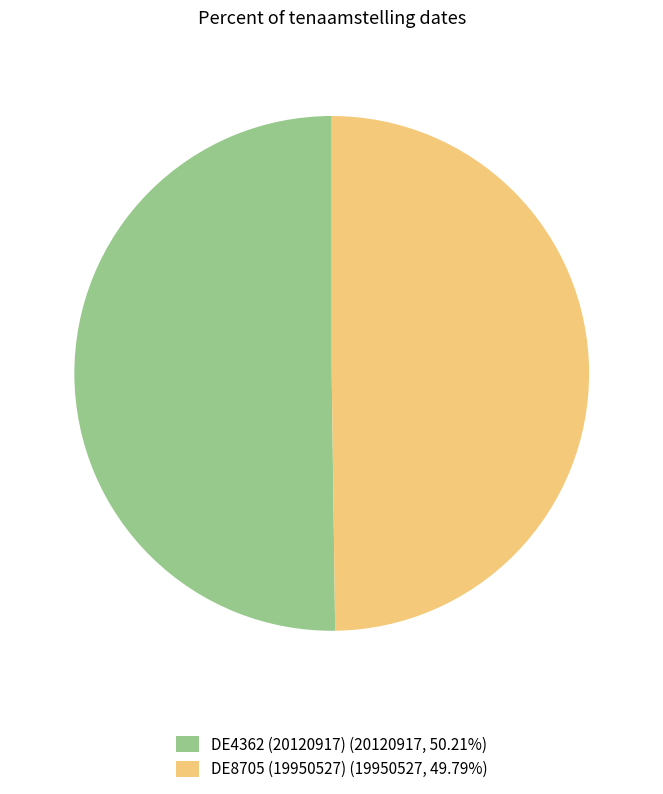

What is the ratio of the value at DE4362 (20120917) (20120917, 50.21%) to the value at DE8705 (19950527) (19950527, 49.79%)?

1.0